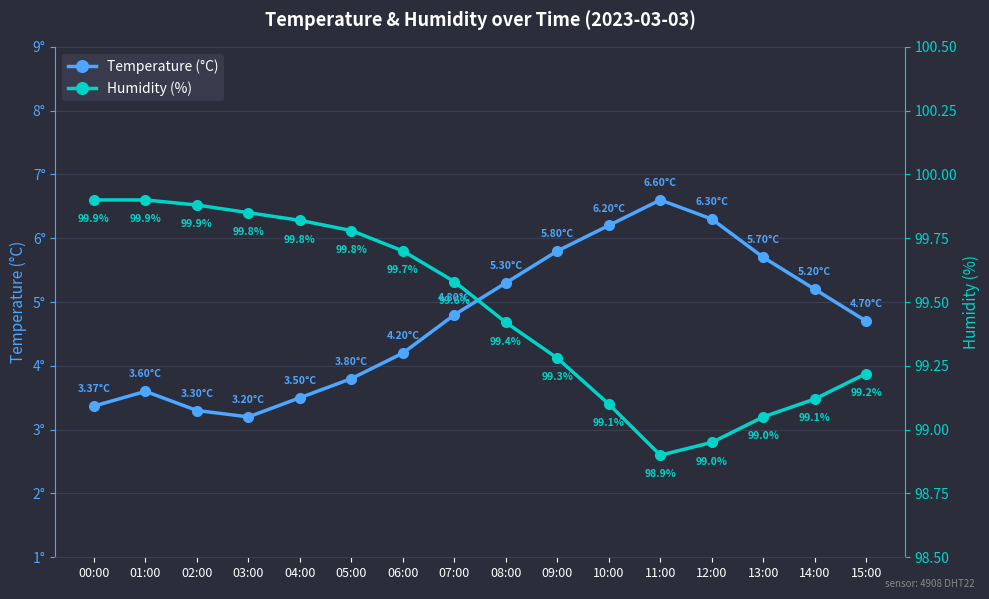

At 07:00, list the series in order from smallest to largest.

Temperature (°C), Humidity (%)